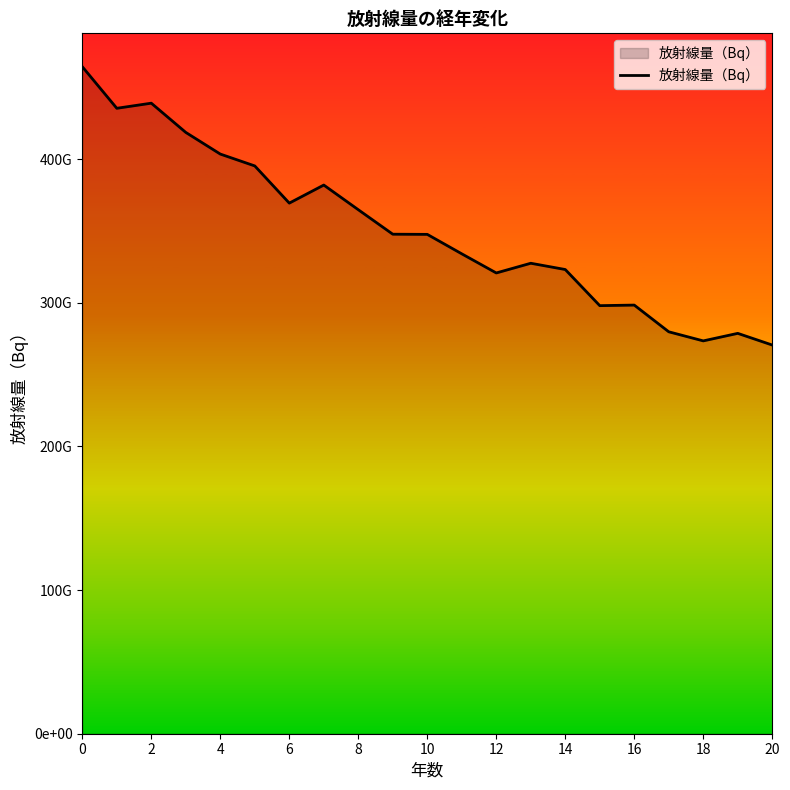

At which category does the chart reach its minimum across all series?

20